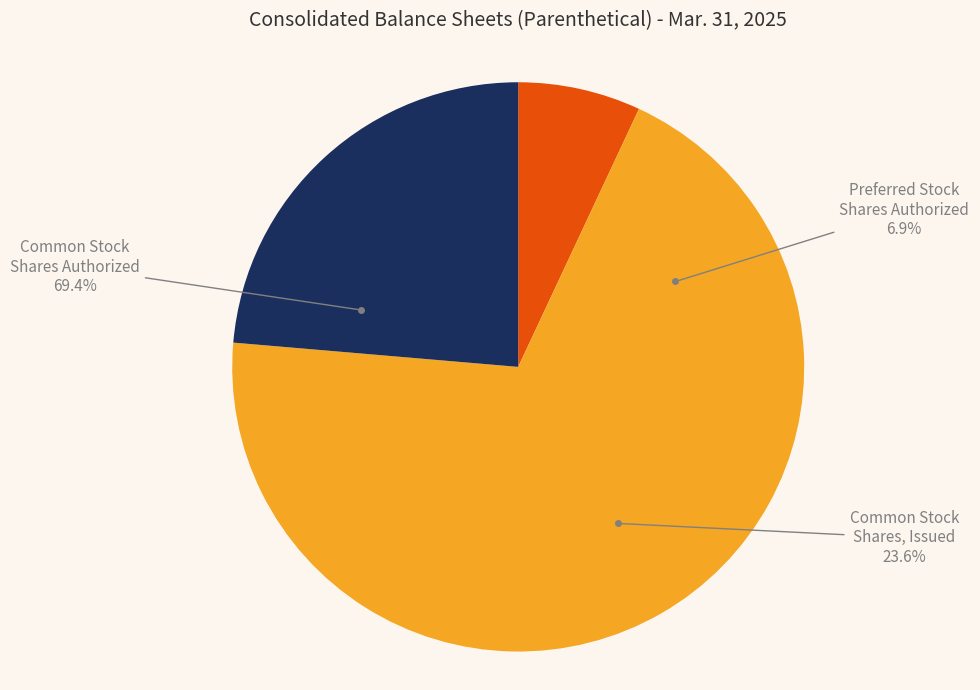

To the nearest percent, what is the combined percentage of Common Stock, Shares, Issued and Preferred Stock, Shares Authorized?

31%